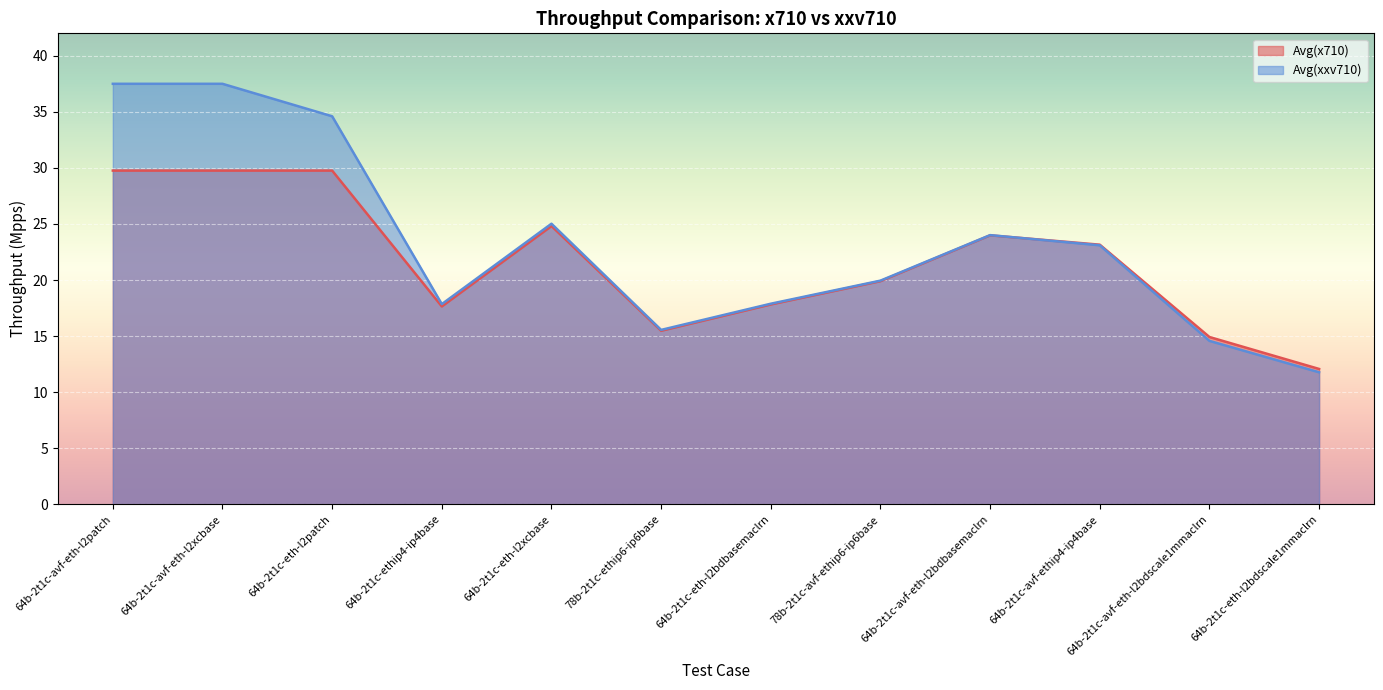

Which series has the largest total across all categories?

Avg(xxv710)